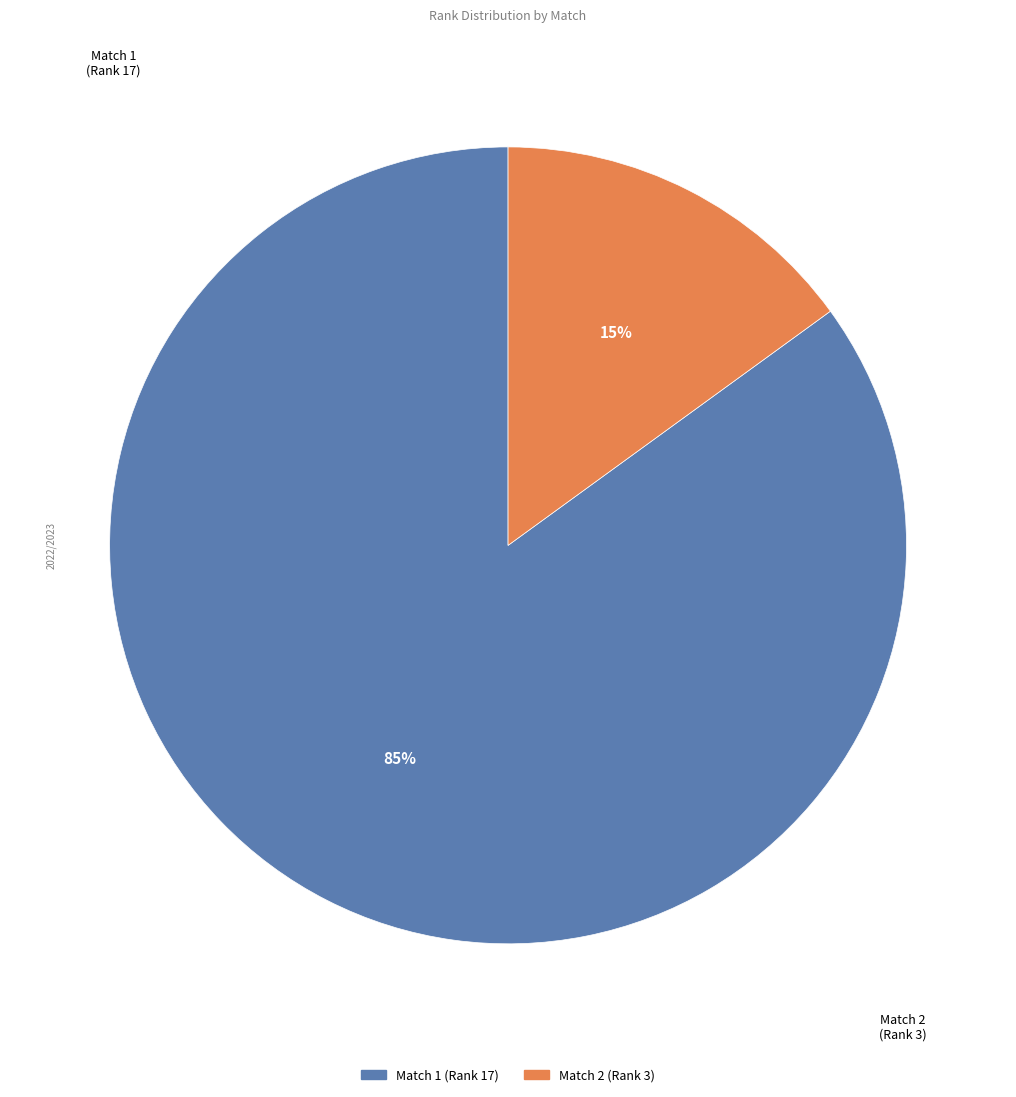

Is there a majority slice in this chart?

Yes